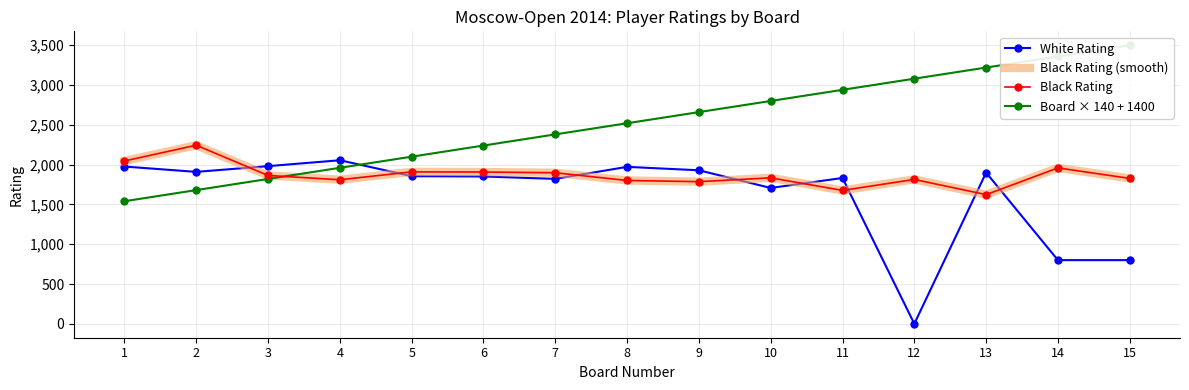

What is the value of the Board × 140 + 1400 point at the 9th from the left?

2660